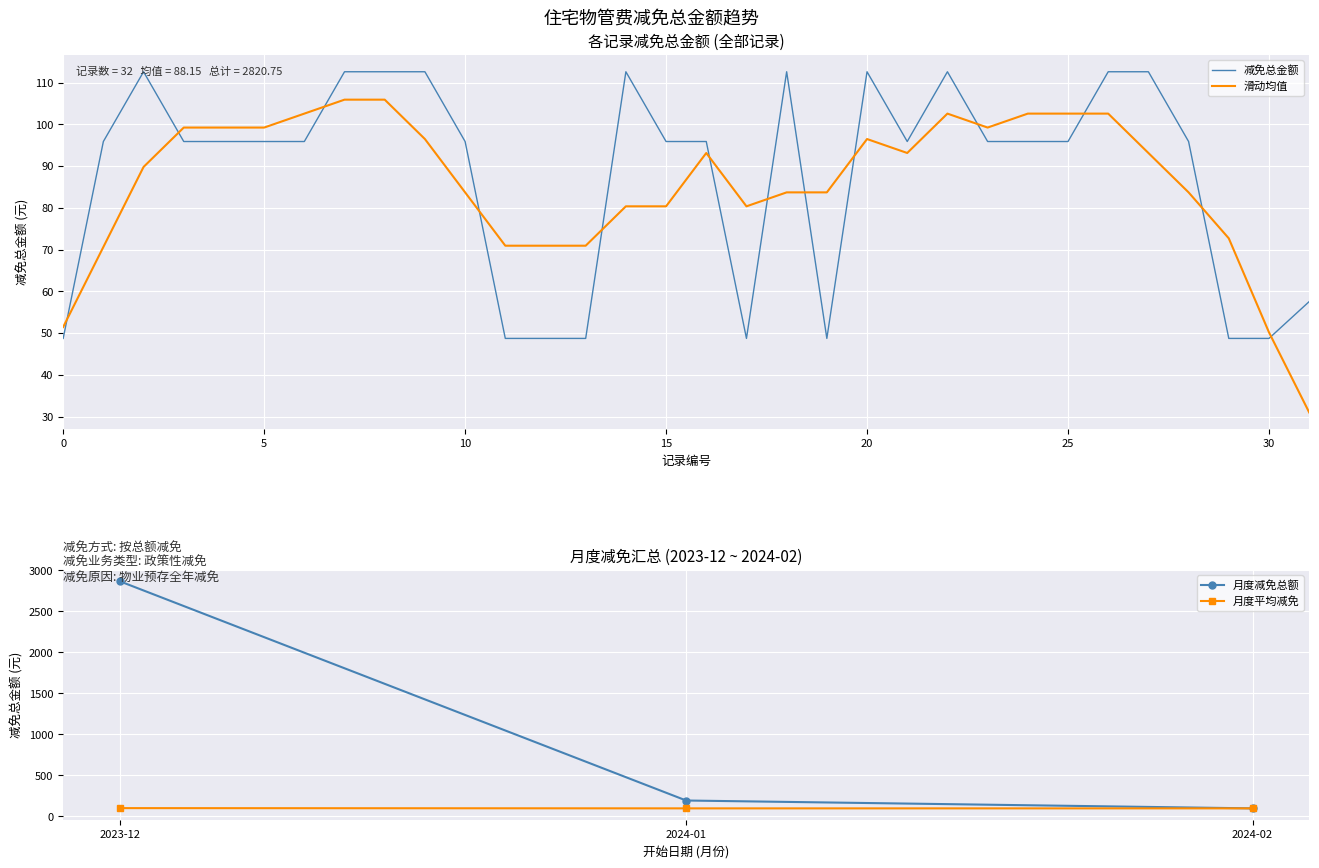

What is the lowest value of the 减免总金额 series?

48.7